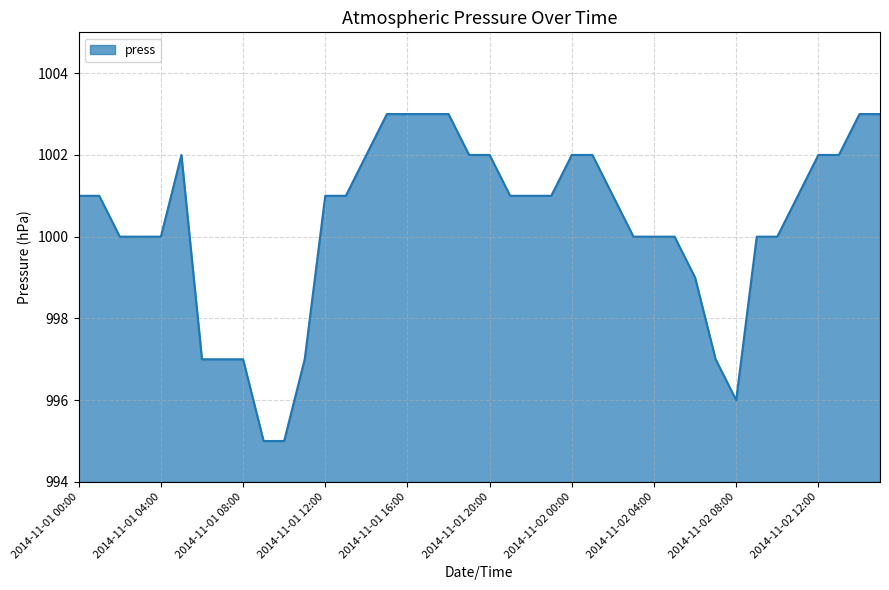

What is the difference between the maximum and minimum values?

8